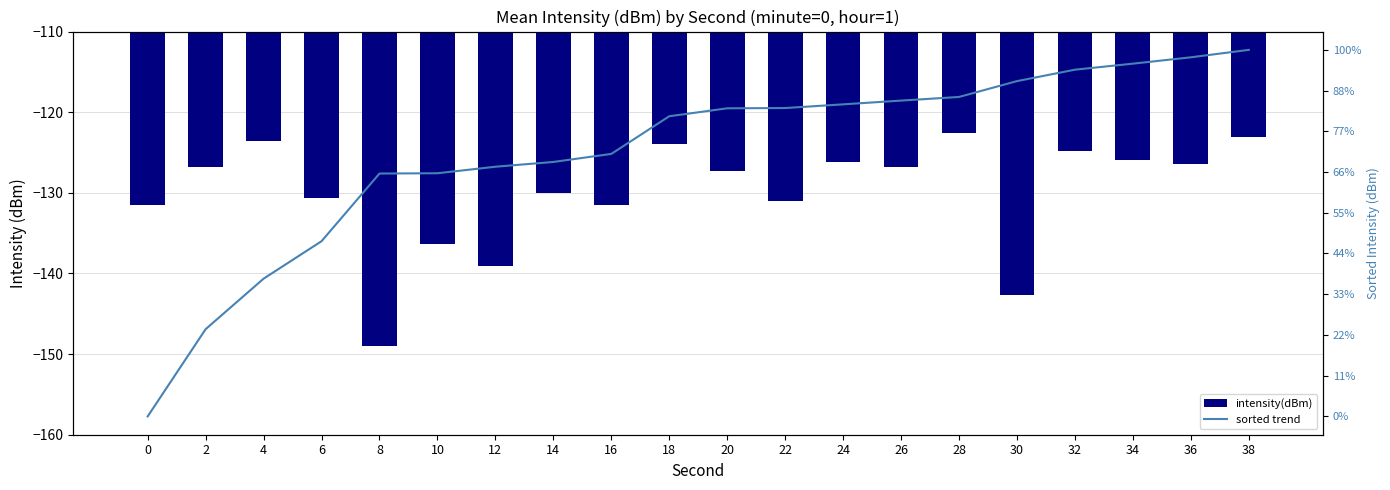

How many distinct data groups are displayed?

2